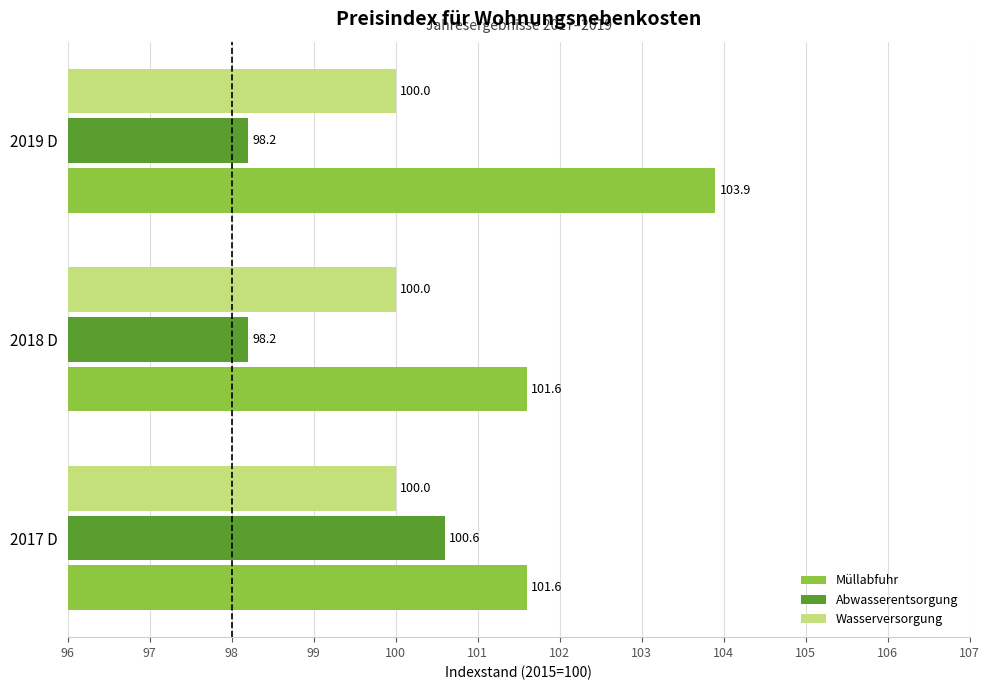

What is the difference between the highest and lowest values at 2019 D?

5.7